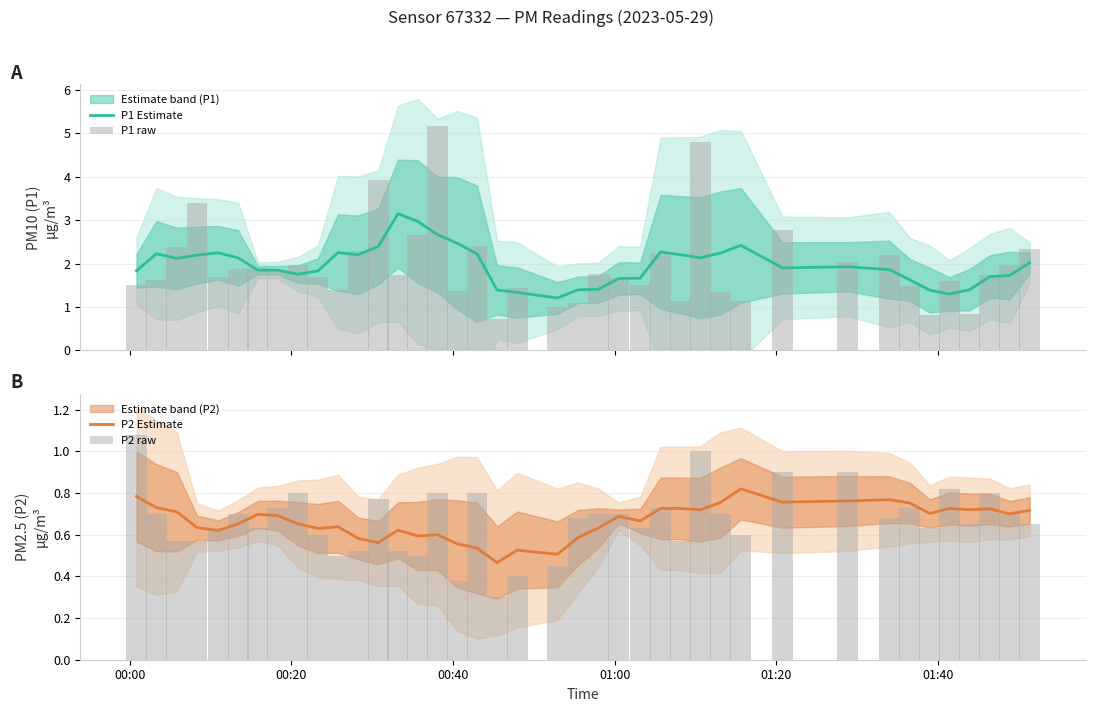

What is the maximum value for P1 Estimate?

3.2